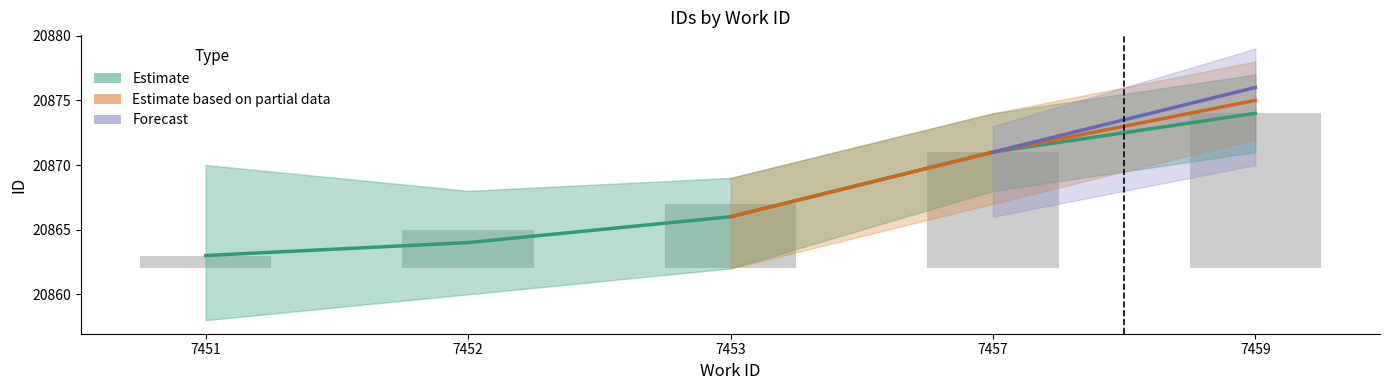

What is the maximum value shown in the chart?

20874